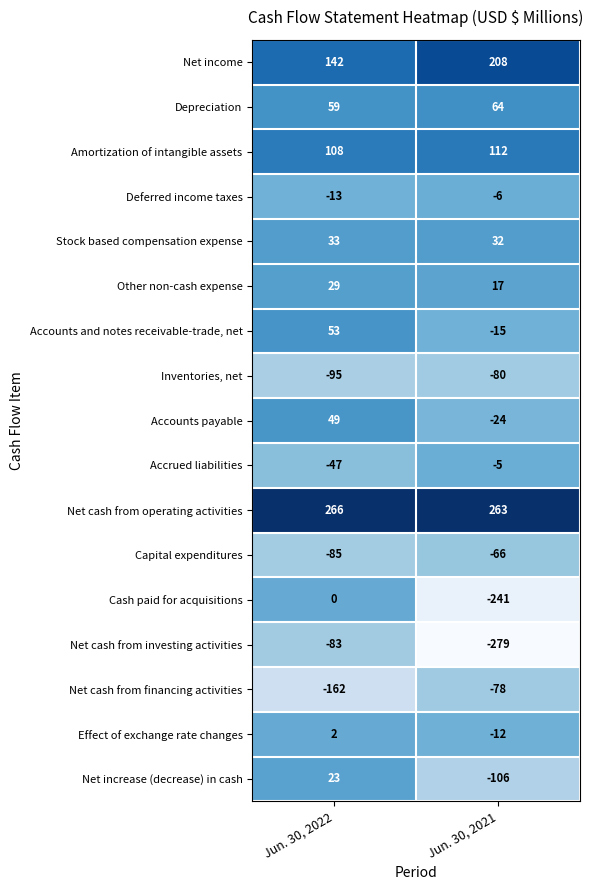

Read the Depreciation value at Jun. 30, 2021.

64